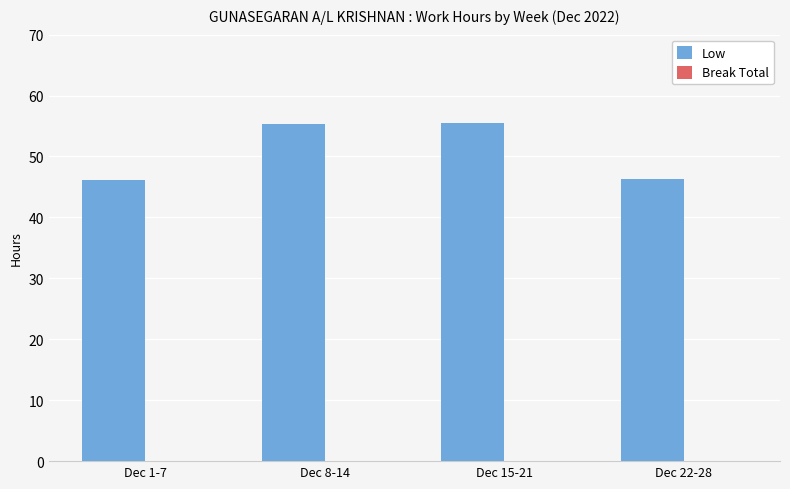

What is the label of the 1st bar from the right?

Dec 22-28